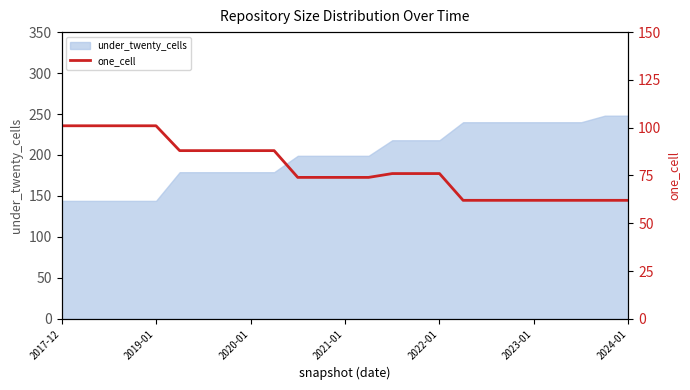

What is the minimum value for under_twenty_cells?

144